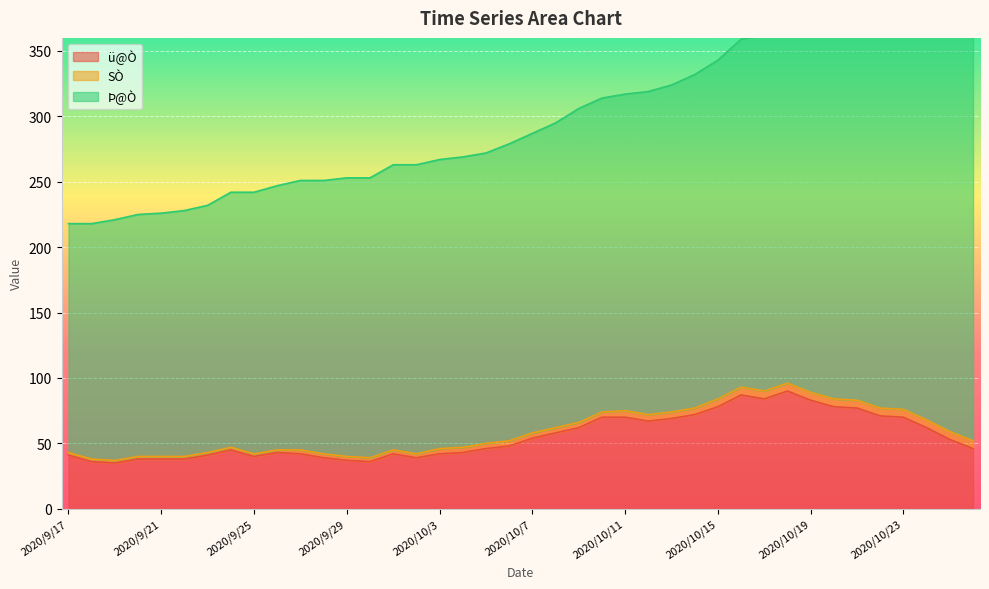

How many lines are shown in the chart?

3